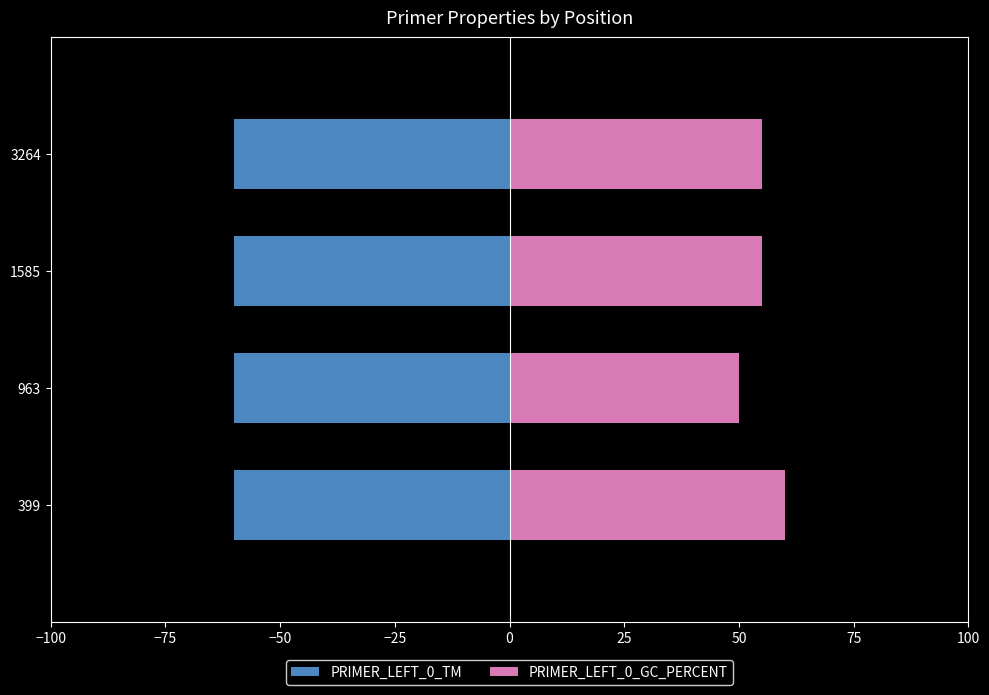

How many data points does each series have?

4